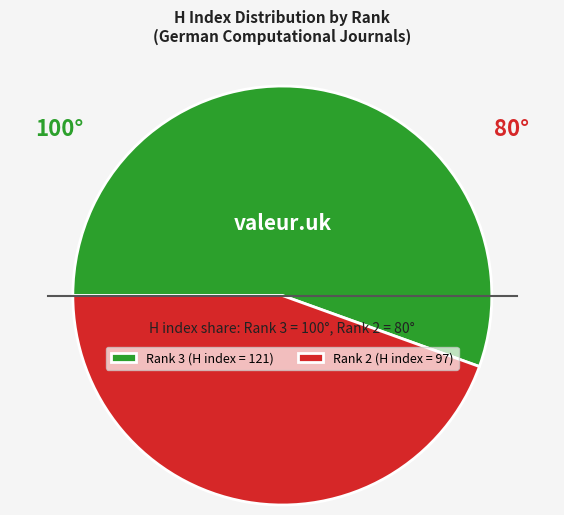

Which slice is the largest?

Rank 3 (H index = 121)